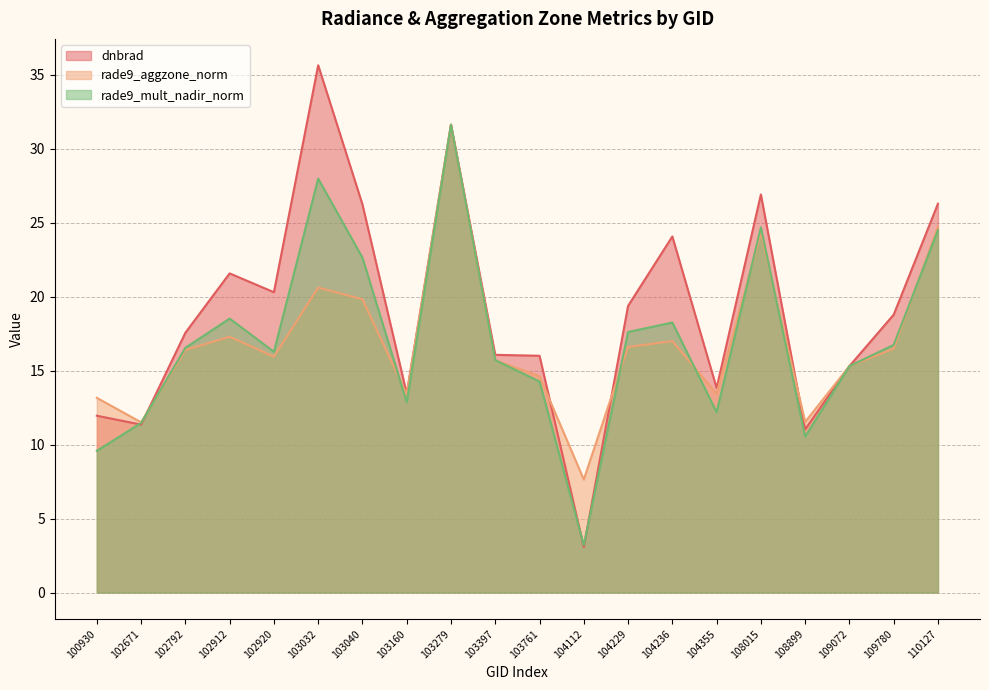

Is the value of rade9_mult_nadir_norm at 104112 greater than the value of rade9_aggzone_norm at 104355?

No